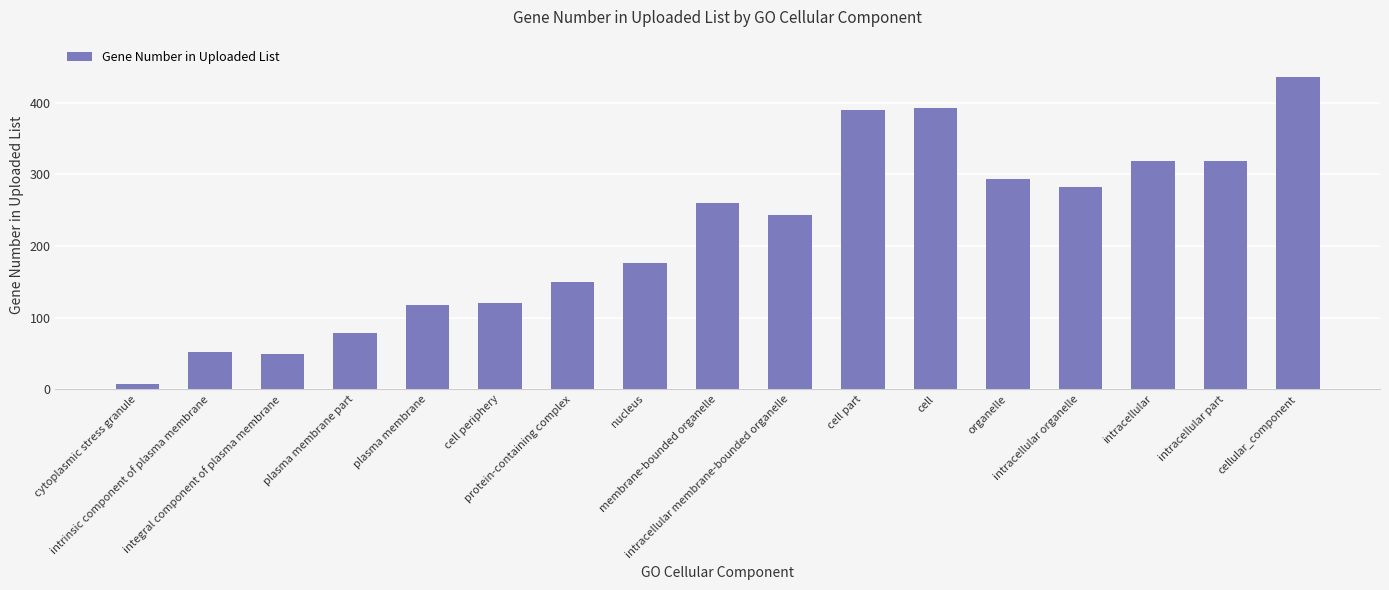

Reading right to left, list all the values displayed in this chart.

cellular_component=436	intracellular part=319	intracellular=319	intracellular organelle=283	organelle=293	cell=393	cell part=390	intracellular membrane-bounded organelle=244	membrane-bounded organelle=260	nucleus=176	protein-containing complex=150	cell periphery=120	plasma membrane=117	plasma membrane part=78	integral component of plasma membrane=49	intrinsic component of plasma membrane=52	cytoplasmic stress granule=8